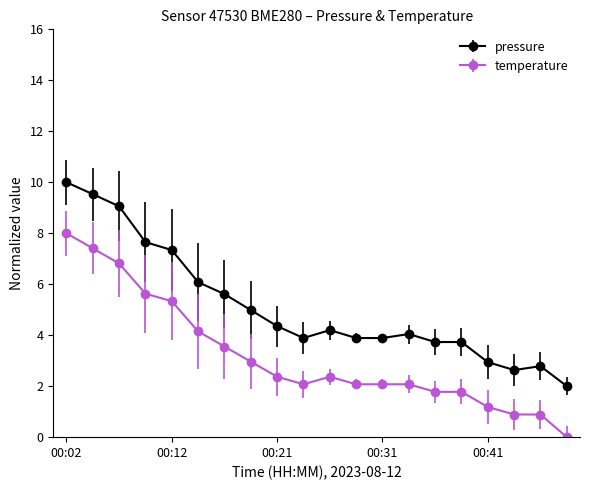

True or false: pressure has more than 1 interior local peaks.

True